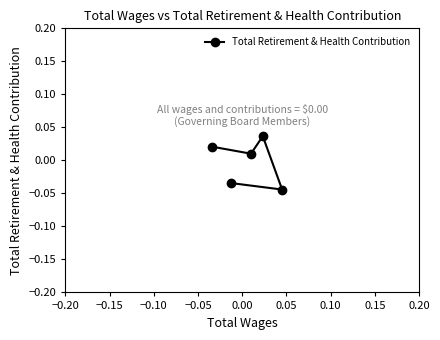

How many lines are shown in the chart?

1